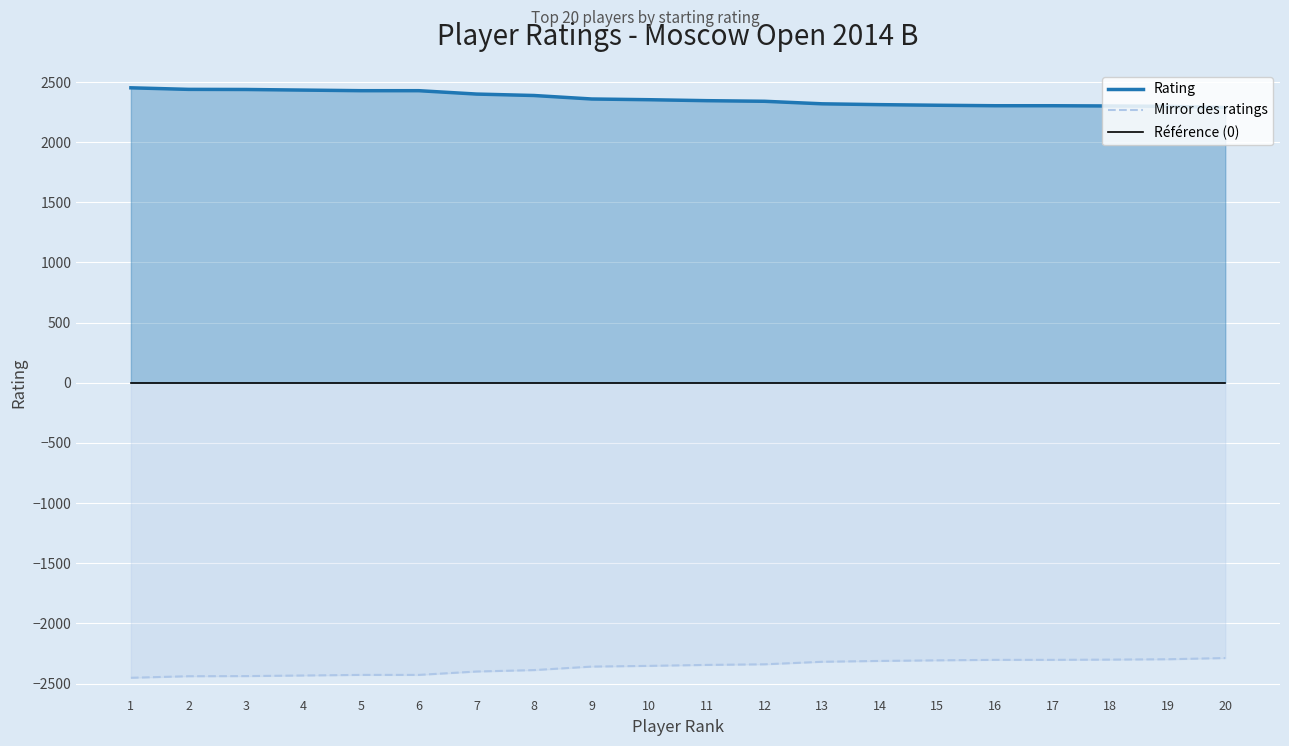

Between 16 and 1, which is larger?

1